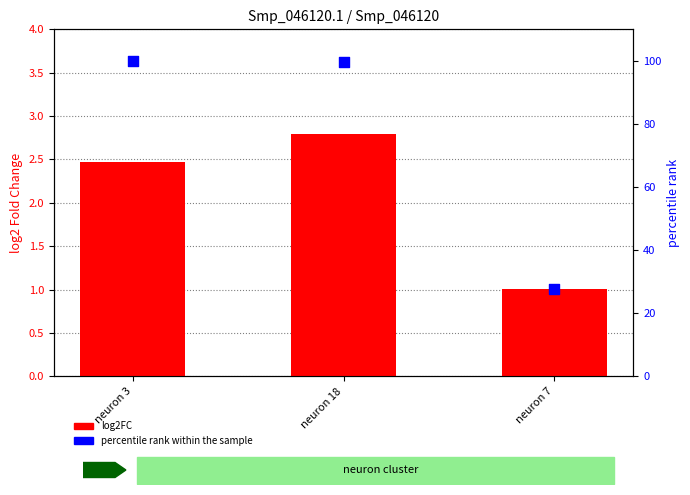

Which series has the largest total across all categories?

percentile rank within the sample